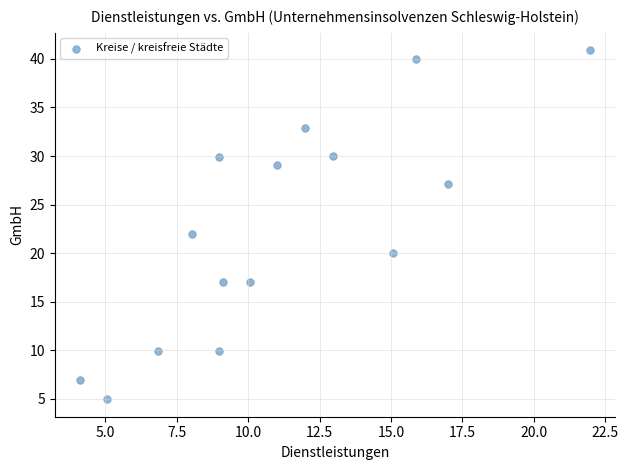

What is the range of X values (max minus min)?

17.8